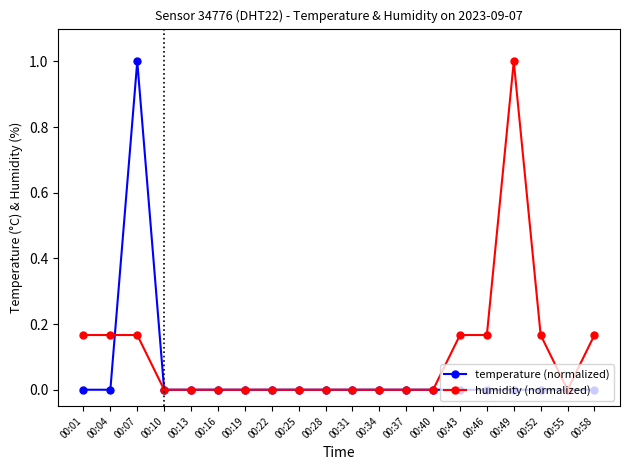

How many temperature (normalized) values are between 0 and 1?

20